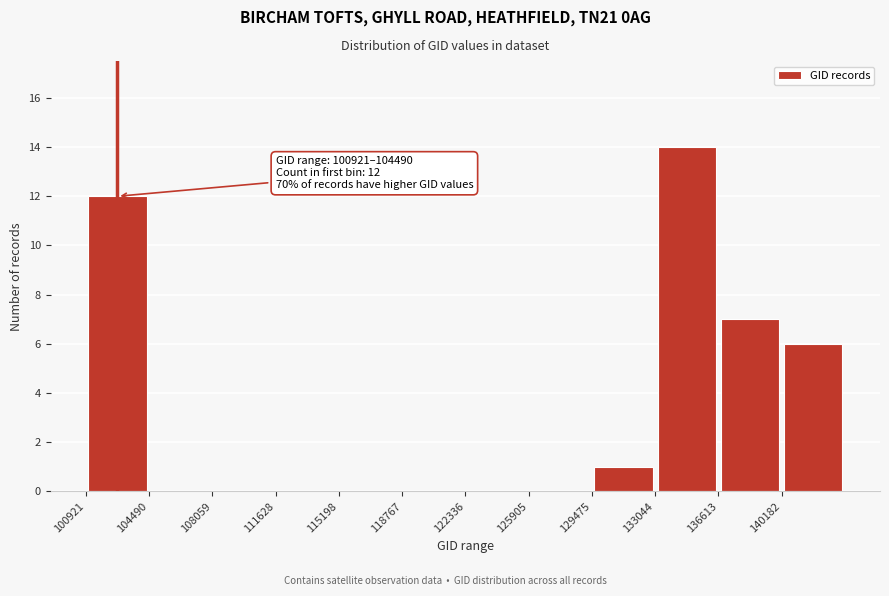

Which range on the x-axis has the tallest bar?

133000 to 136500